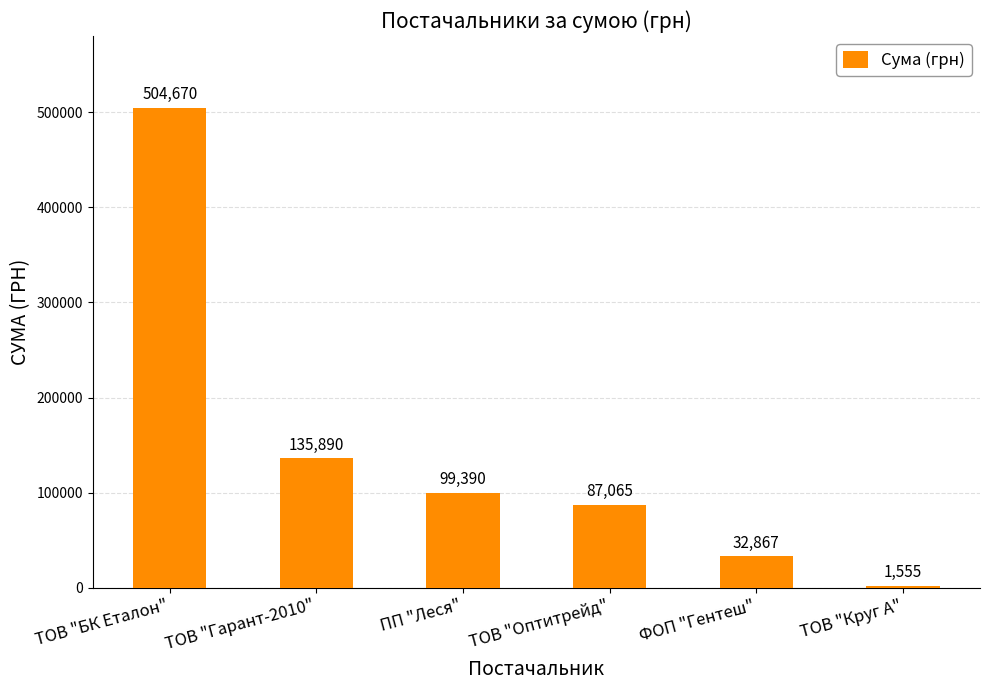

What is the ratio of the value at ПП "Леся" to the value at ФОП "Гентеш"?

3.0